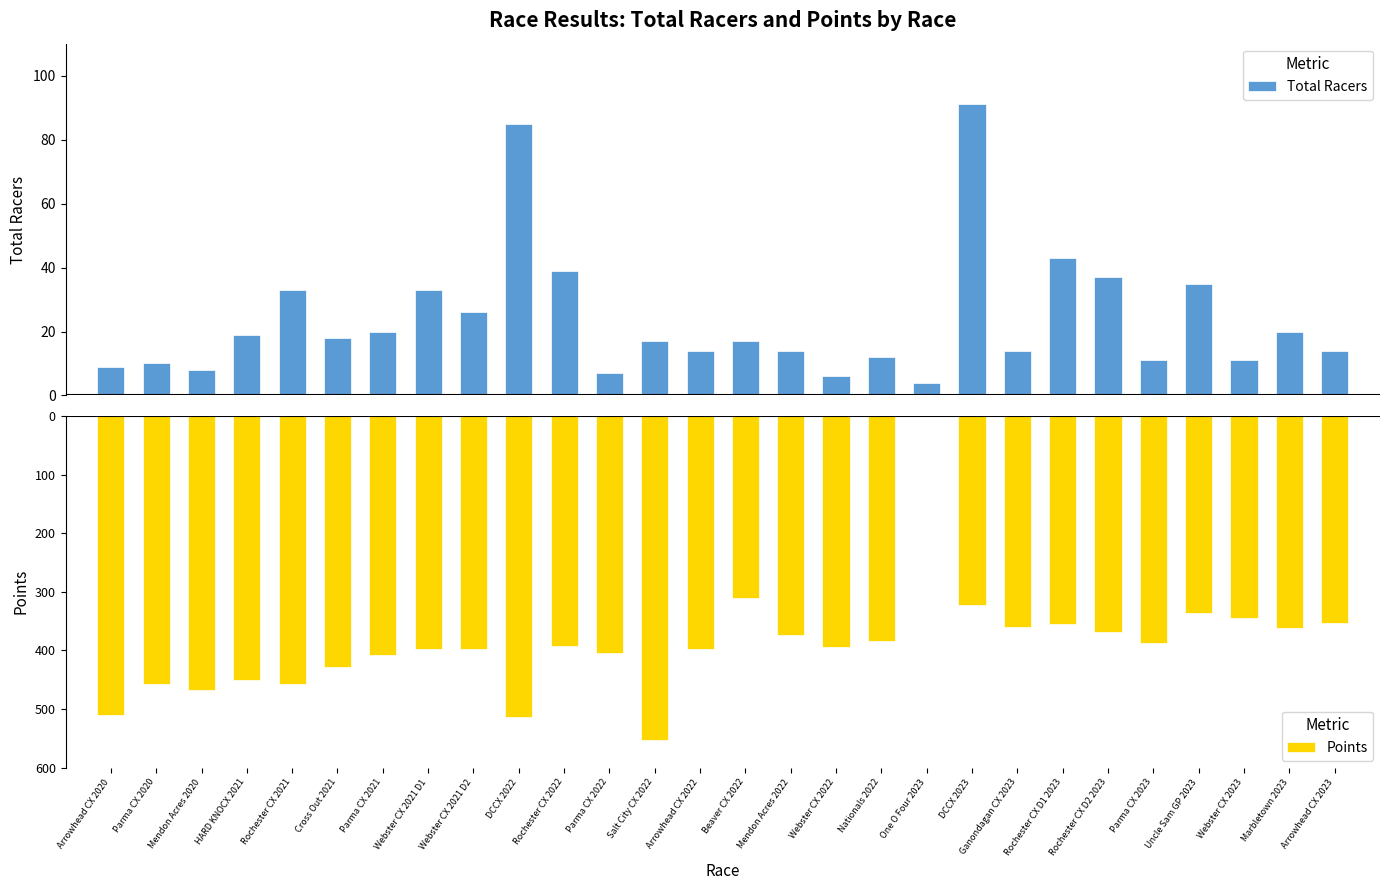

Which has a higher value, Webster CX 2021 D1 or Ganondagan CX 2023?

Webster CX 2021 D1